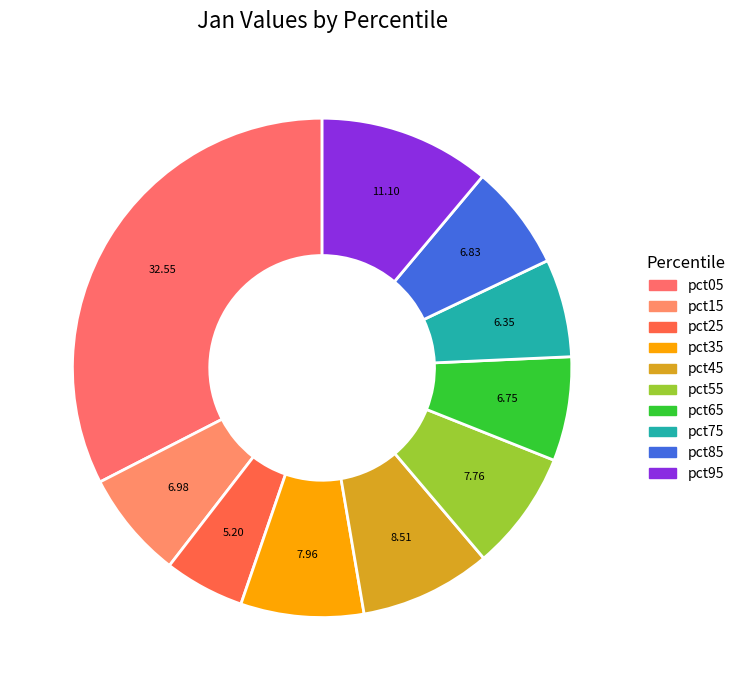

To the nearest percent, what is the difference between the pct25 and pct75 slice percentages?

1%